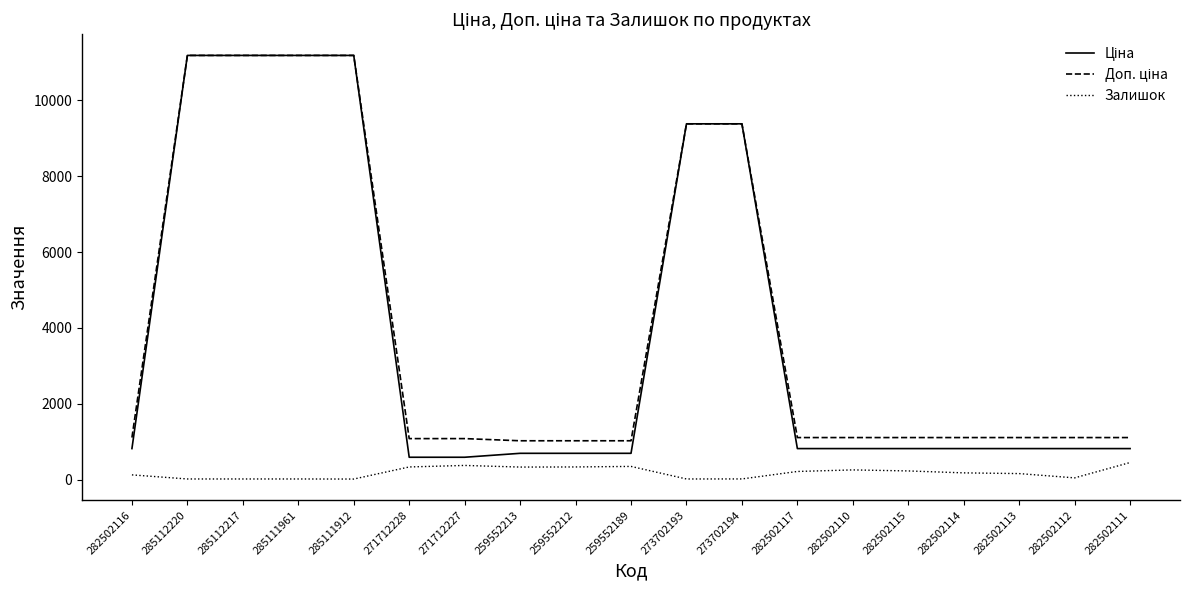

True or false: Залишок has a value of 125.0 at 282502116.

True